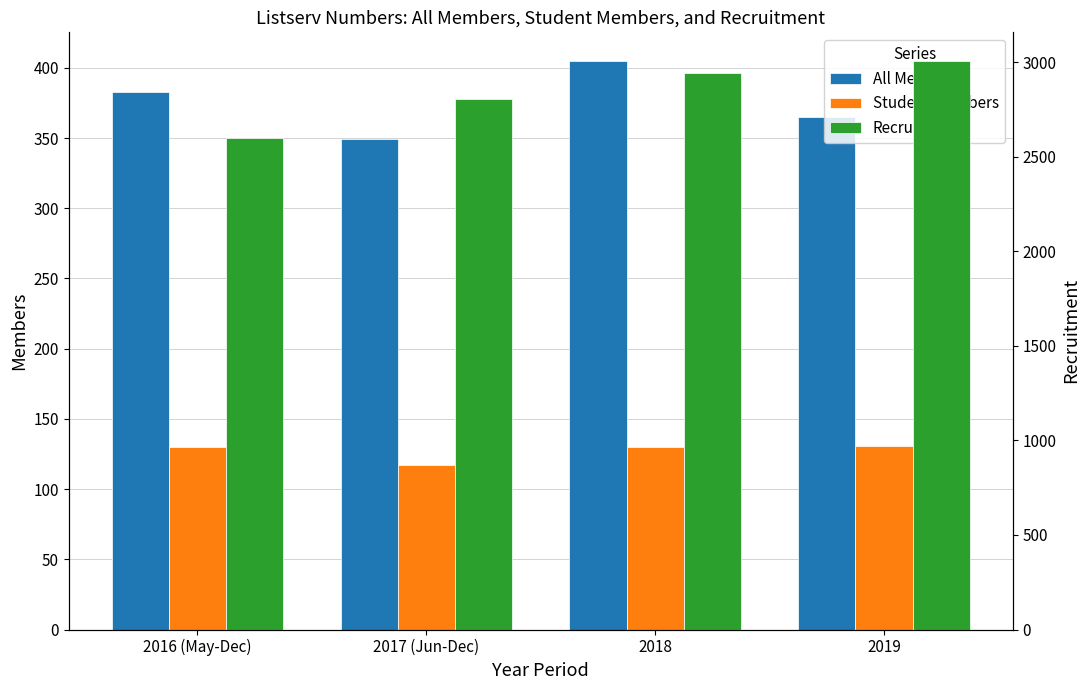

How many bars are there in total?

12